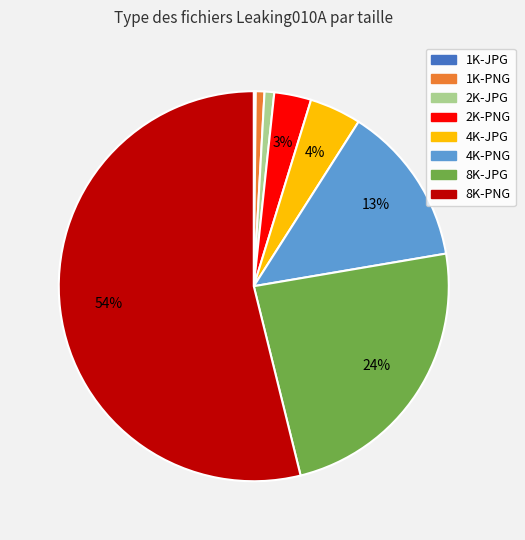

True or false: 2K-JPG accounts for 1% of the total.

True